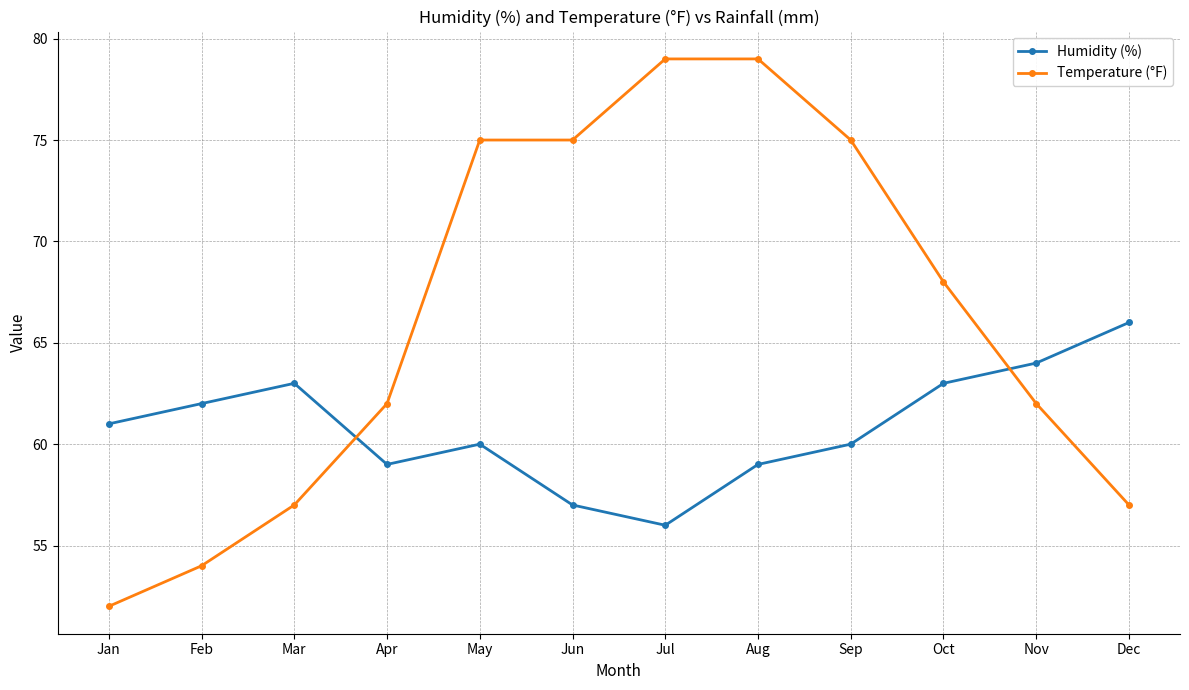

The Temperature (°F) series shows 16 at Feb. True or false?

False